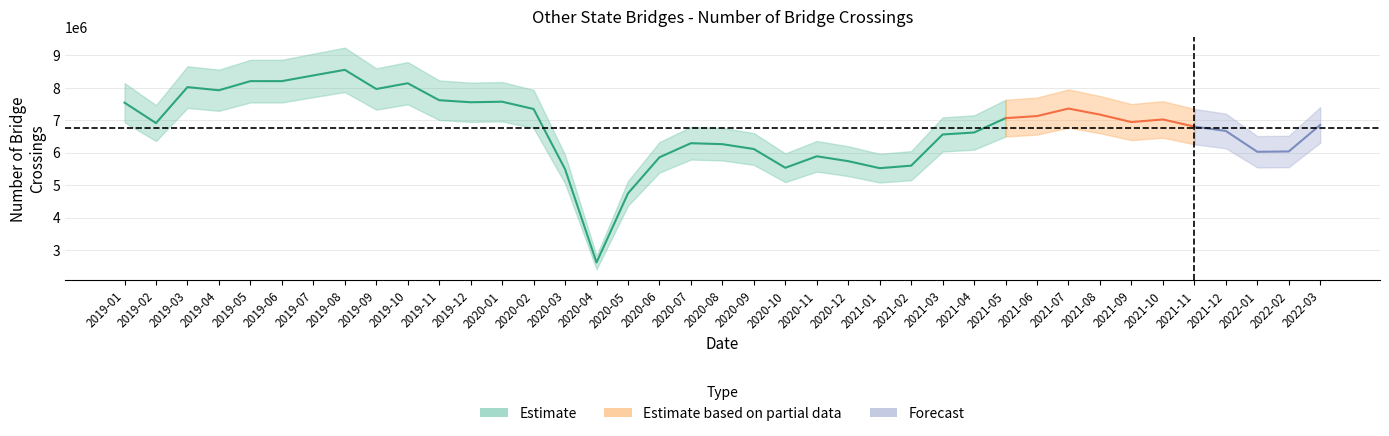

What is the label of the 28th point from the left?

2021-04